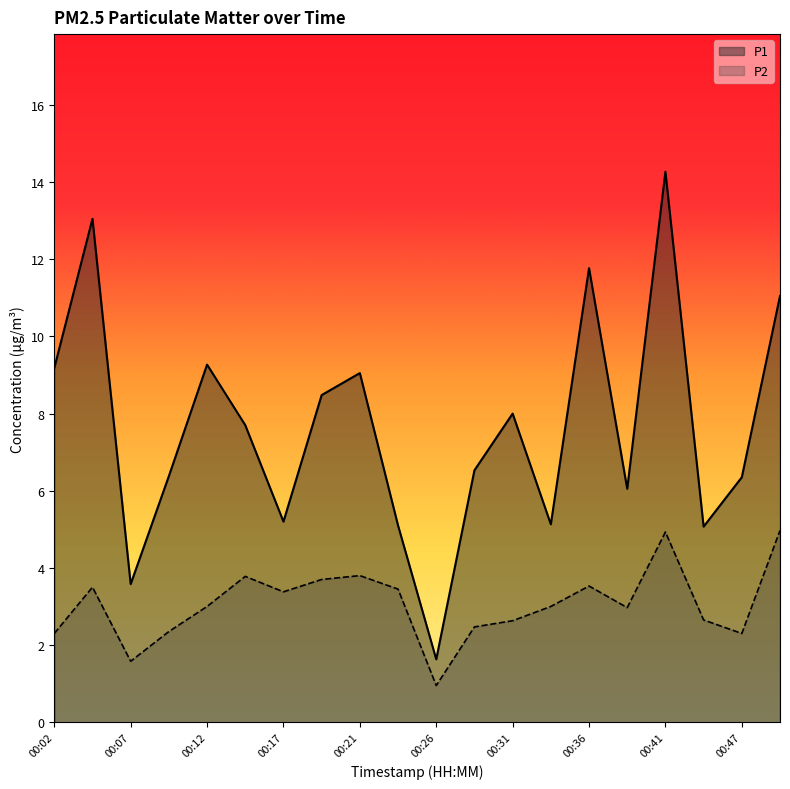

What is the highest value of the P1 series?

14.3